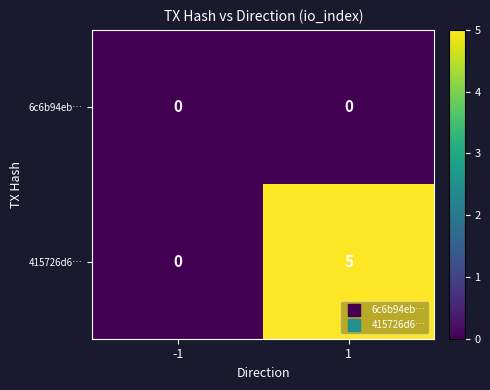

List the series in order of their peak value, highest first.

415726d6…, 6c6b94eb…